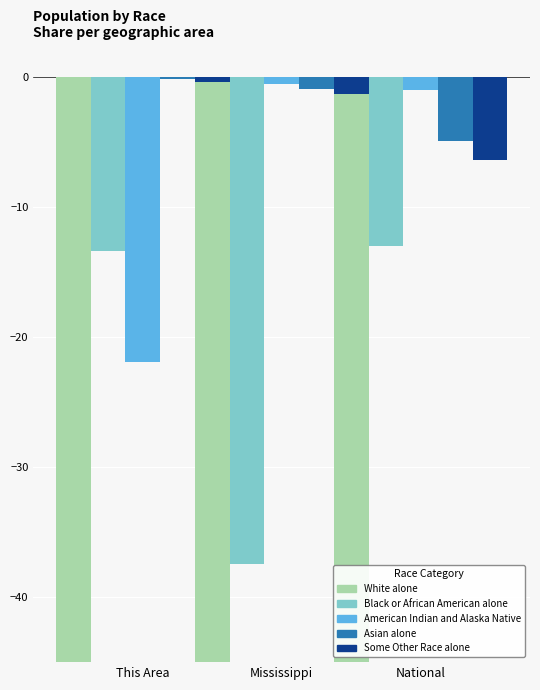

Which category has the lowest value across all series?

National